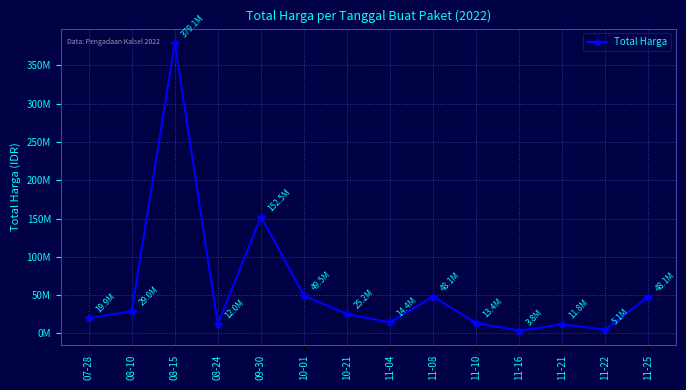

Reading right to left, transcribe all the data shown in this chart.

48140000	5093000	11800000	3825000	13442000	48140000	14400000	25200000	49478000	152477000	12000000	379075000	29000000	19950000